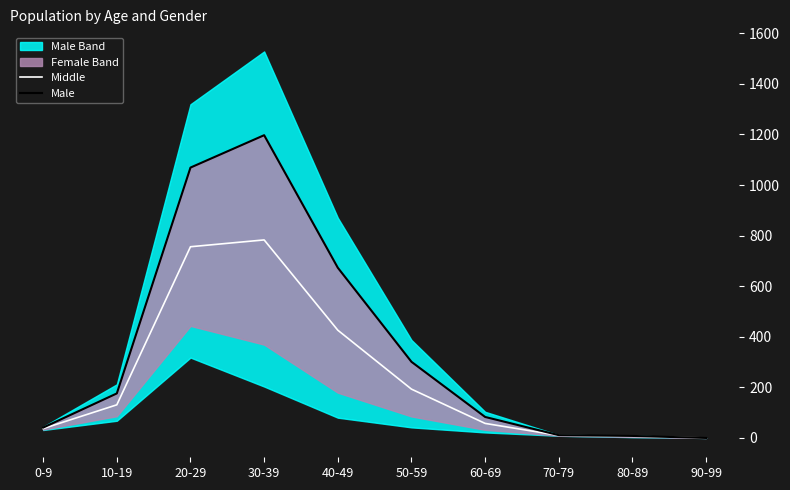

Rank the categories by Male value from lowest to highest.

90-99, 80-89, 70-79, 0-9, 60-69, 10-19, 50-59, 40-49, 20-29, 30-39